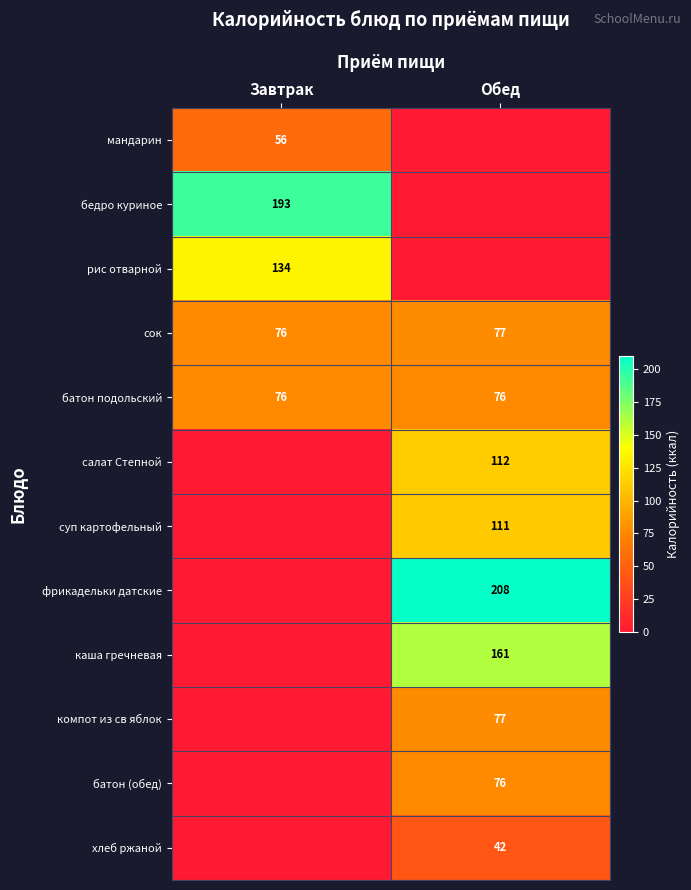

How many distinct data groups are displayed?

12